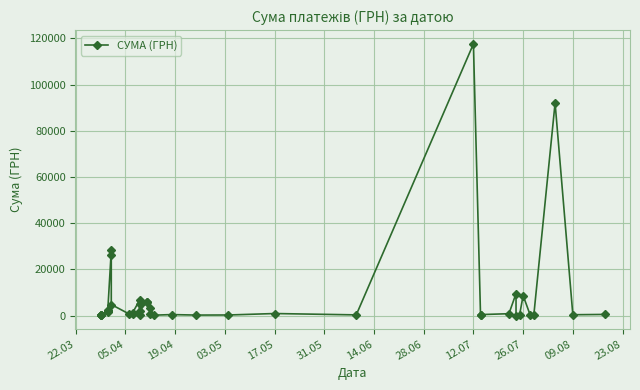

The chart shows a value of 596.4 at 16. True or false?

False